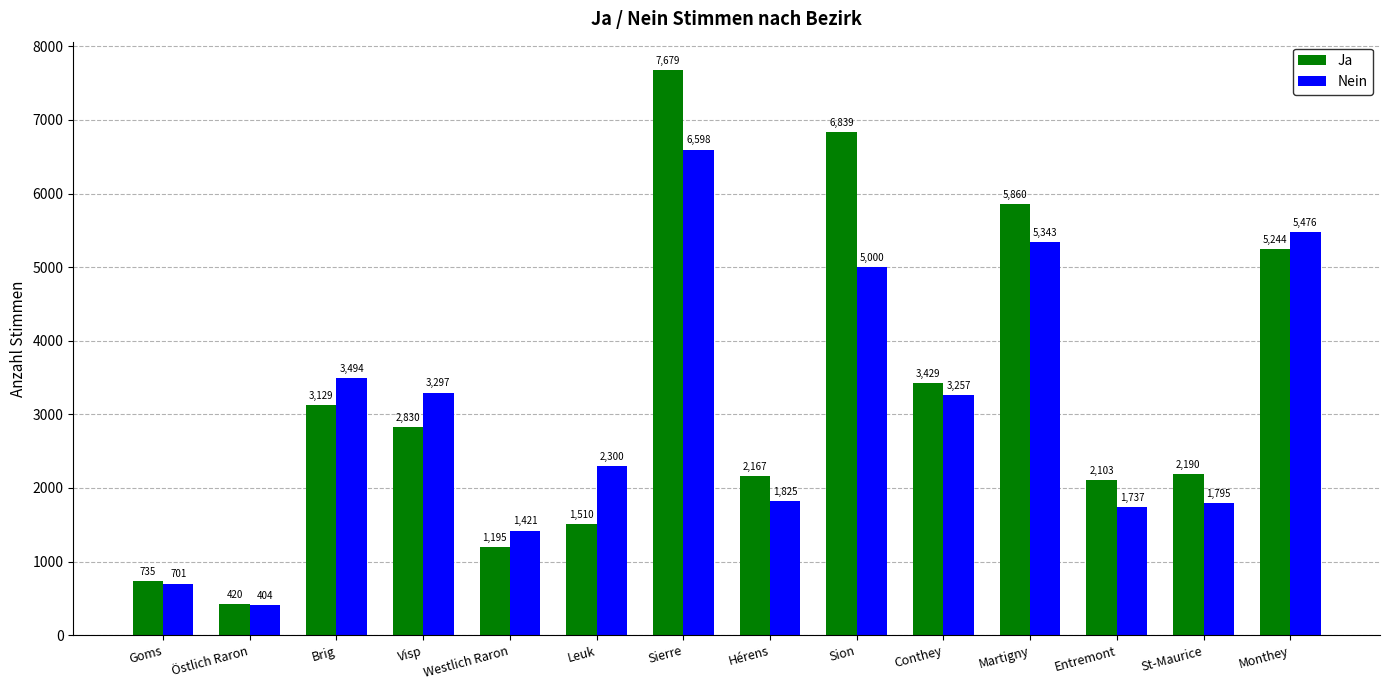

What is the total value across all series at Westlich Raron?

2616